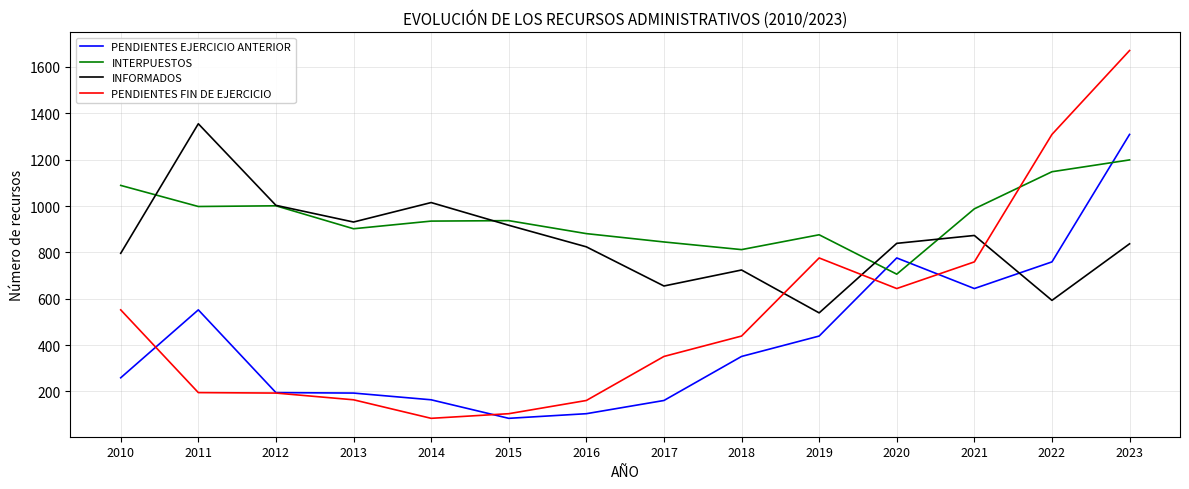

After their last crossing, which series has the higher values: INTERPUESTOS or PENDIENTES FIN DE EJERCICIO?

PENDIENTES FIN DE EJERCICIO